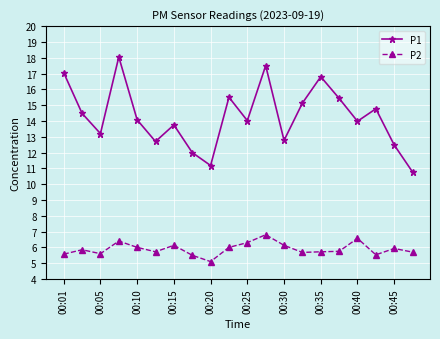

At how many categories does at least one series exceed 16?

4